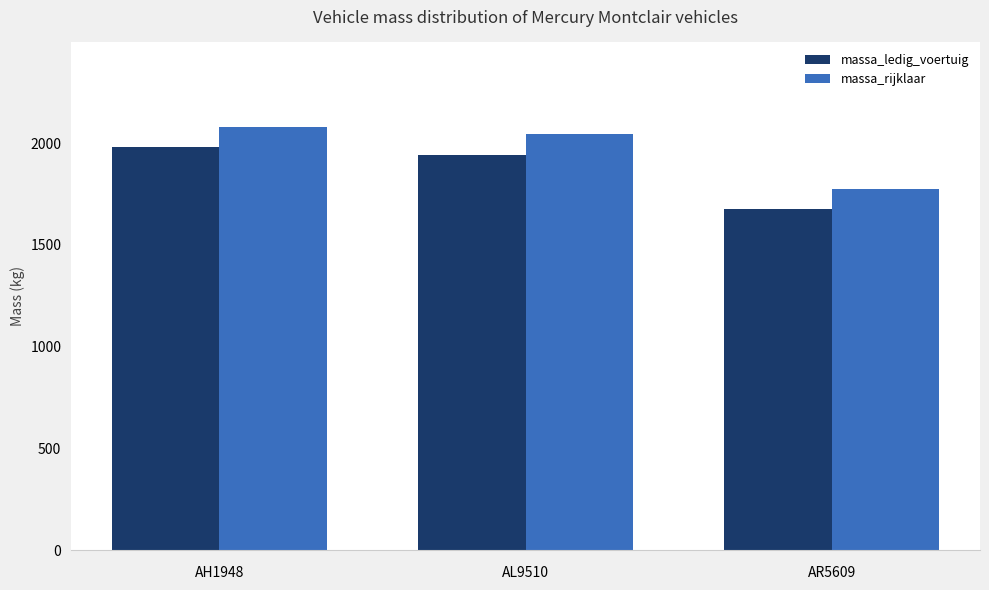

Rank the categories by massa_rijklaar value from highest to lowest.

AH1948, AL9510, AR5609